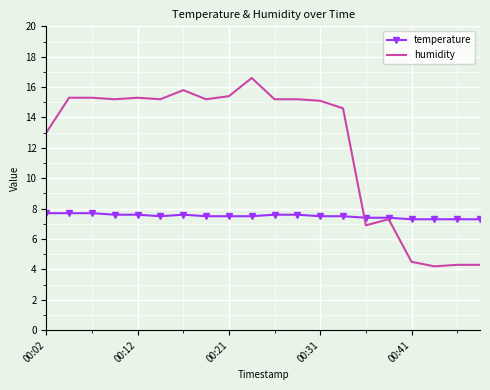

Rank the series by their average value, from highest to lowest.

humidity, temperature